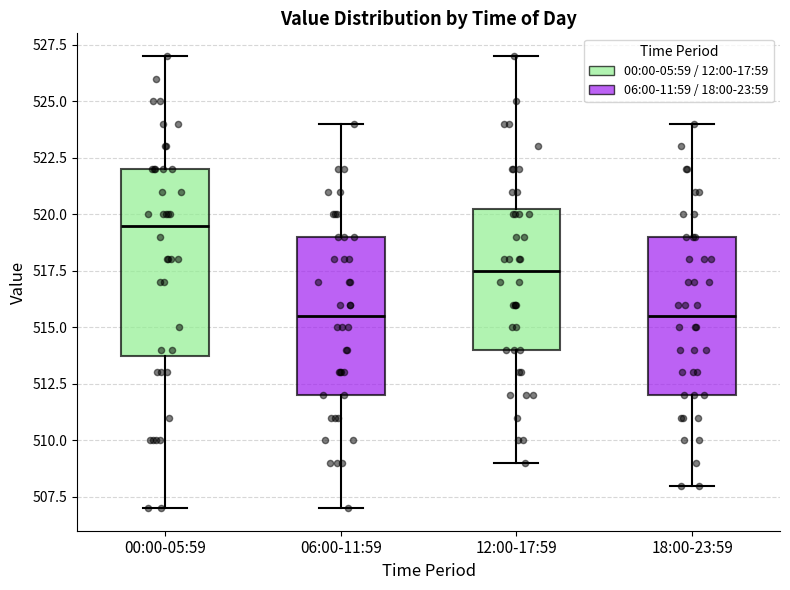

Which box is the tallest, from its lower edge to its upper edge?

00:00-05:59